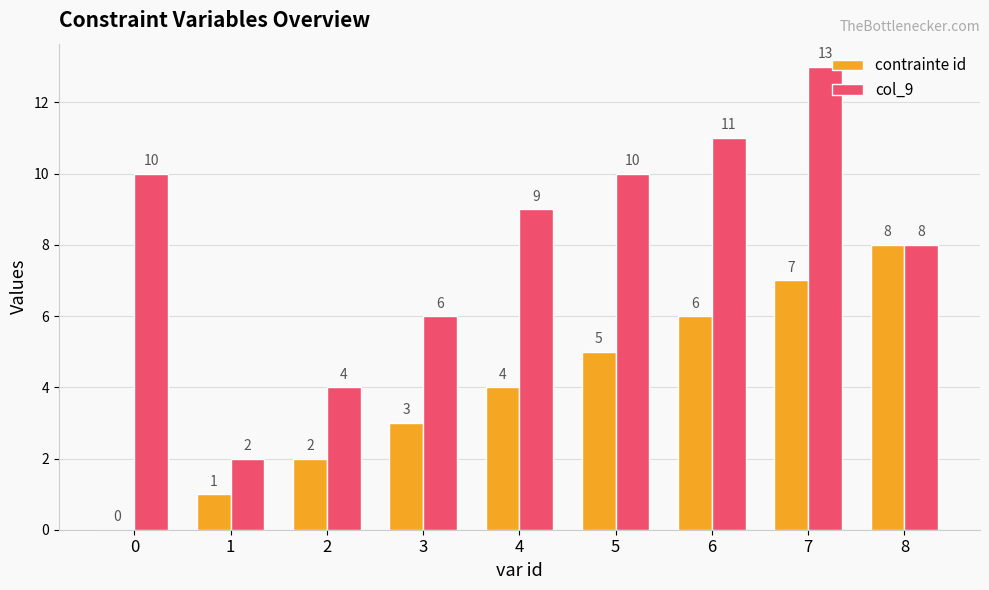

Is the value of col_9 at 5 greater than the value of contrainte id at 3?

Yes